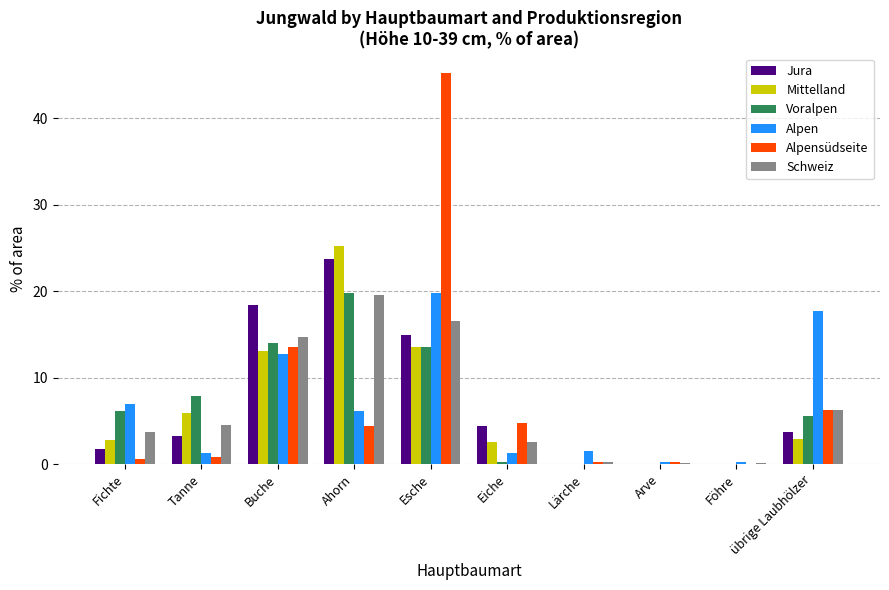

Is the value of Alpensüdseite at Esche greater than the value of Voralpen at Arve?

Yes